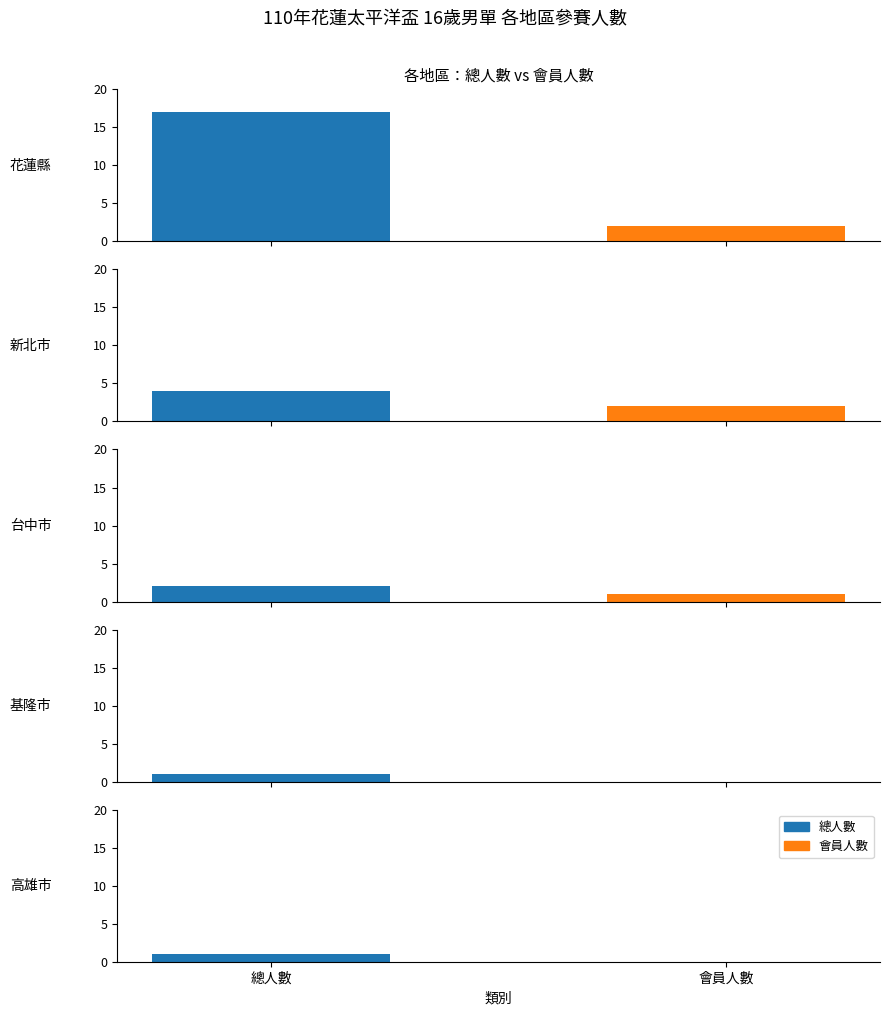

At which label is 會員人數 closest to 1?

台中市